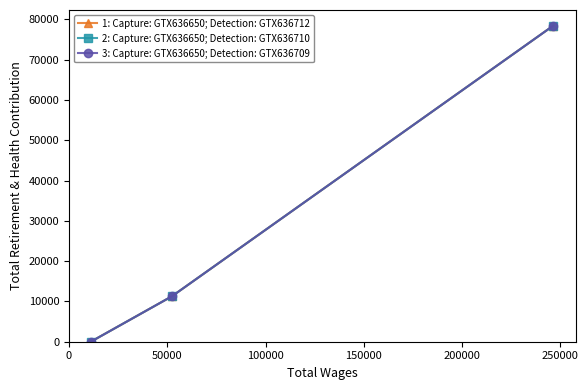

Is this an area chart (filled region under the line)?

No